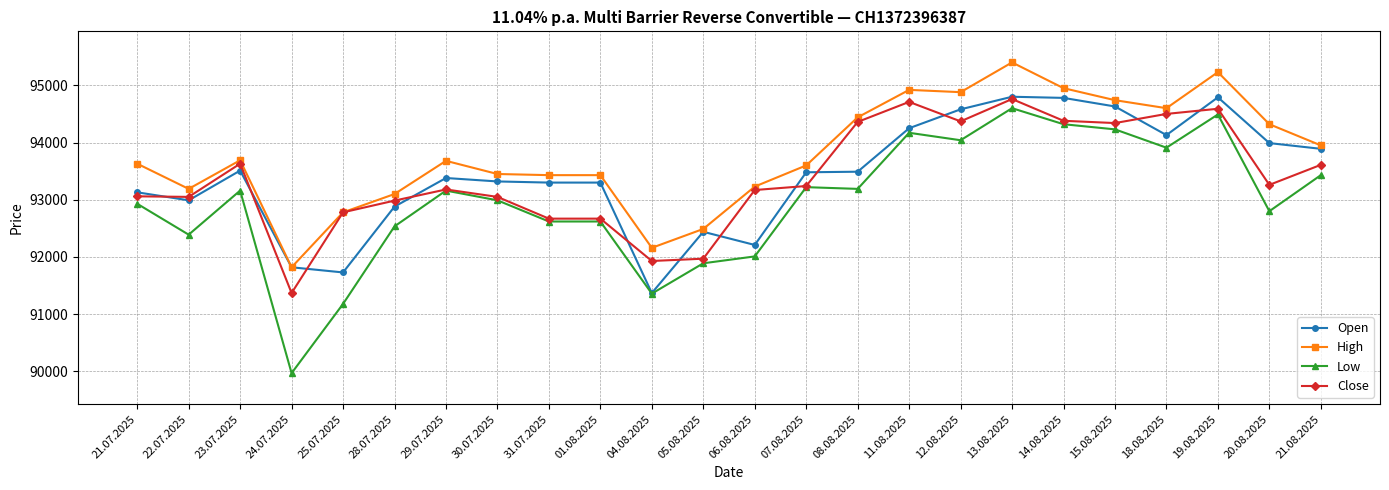

True or false: Close has more than 2 interior local peaks.

True